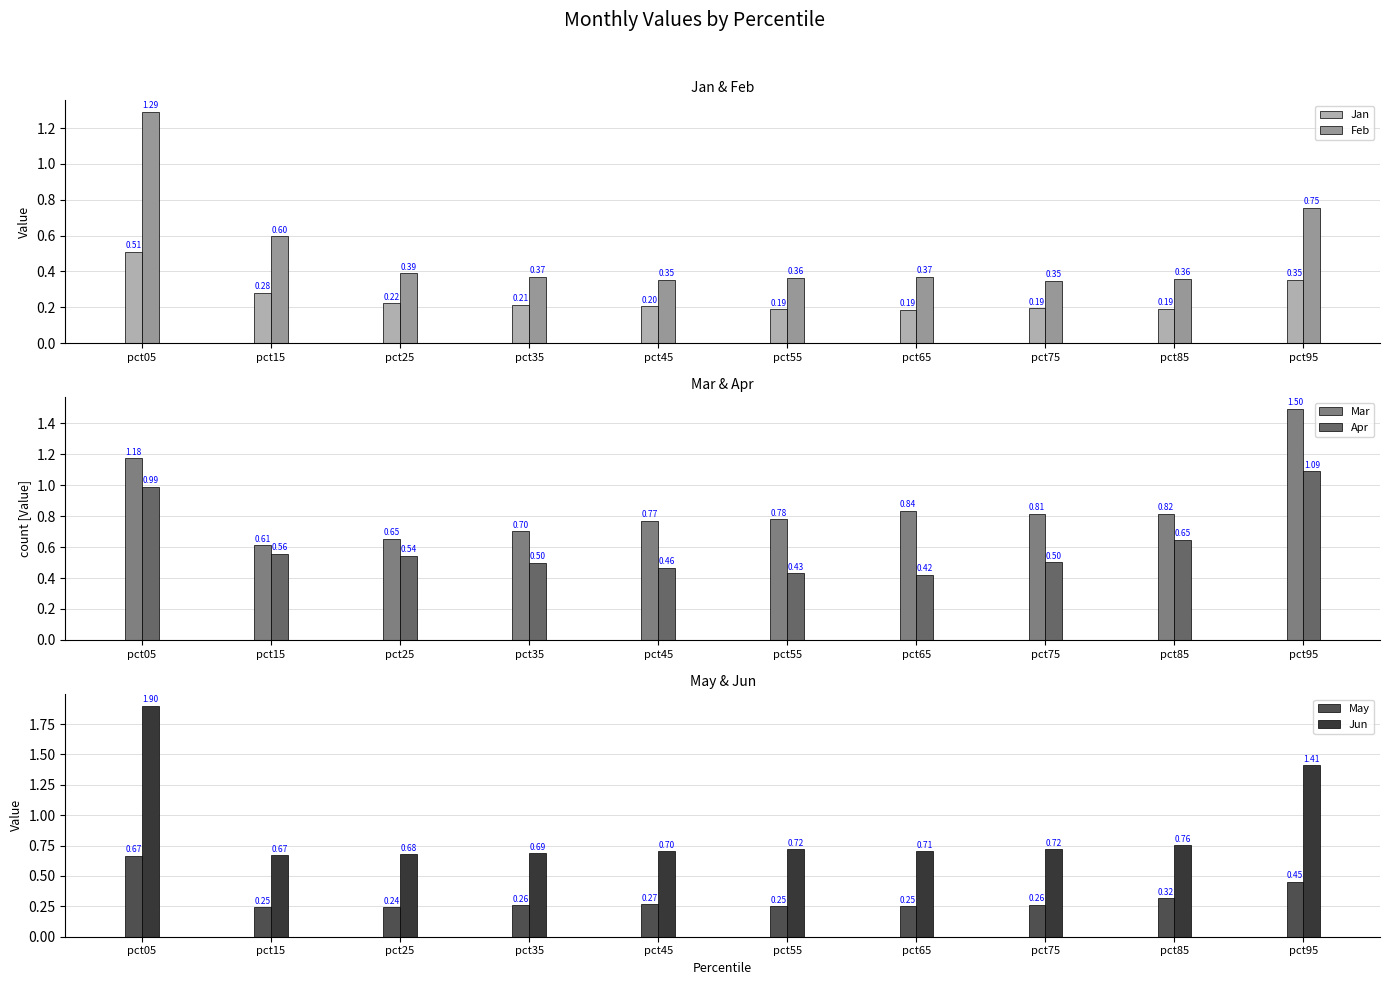

What is the value of the Jun bar at the 7th from the left?

0.7